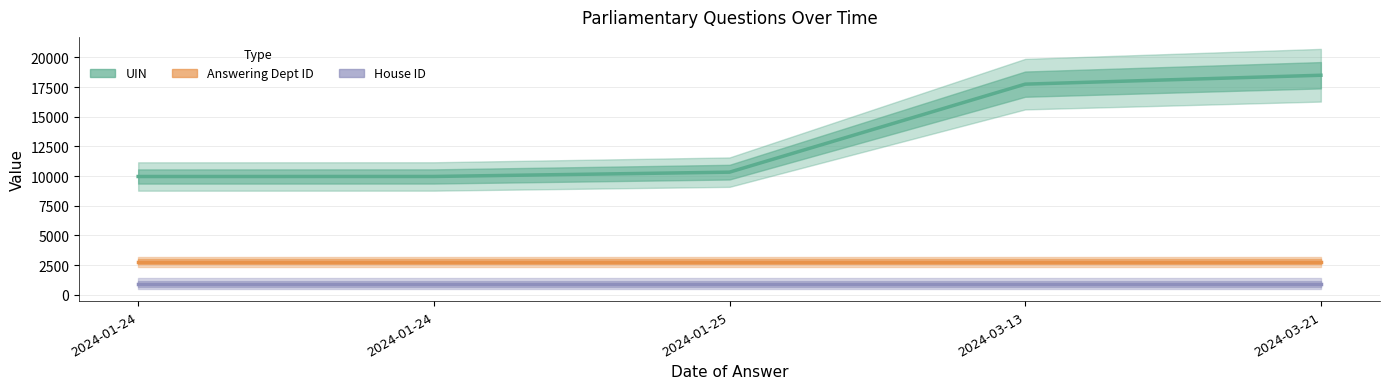

Between 2024-01-25 and 2024-01-24, which is larger?

2024-01-25